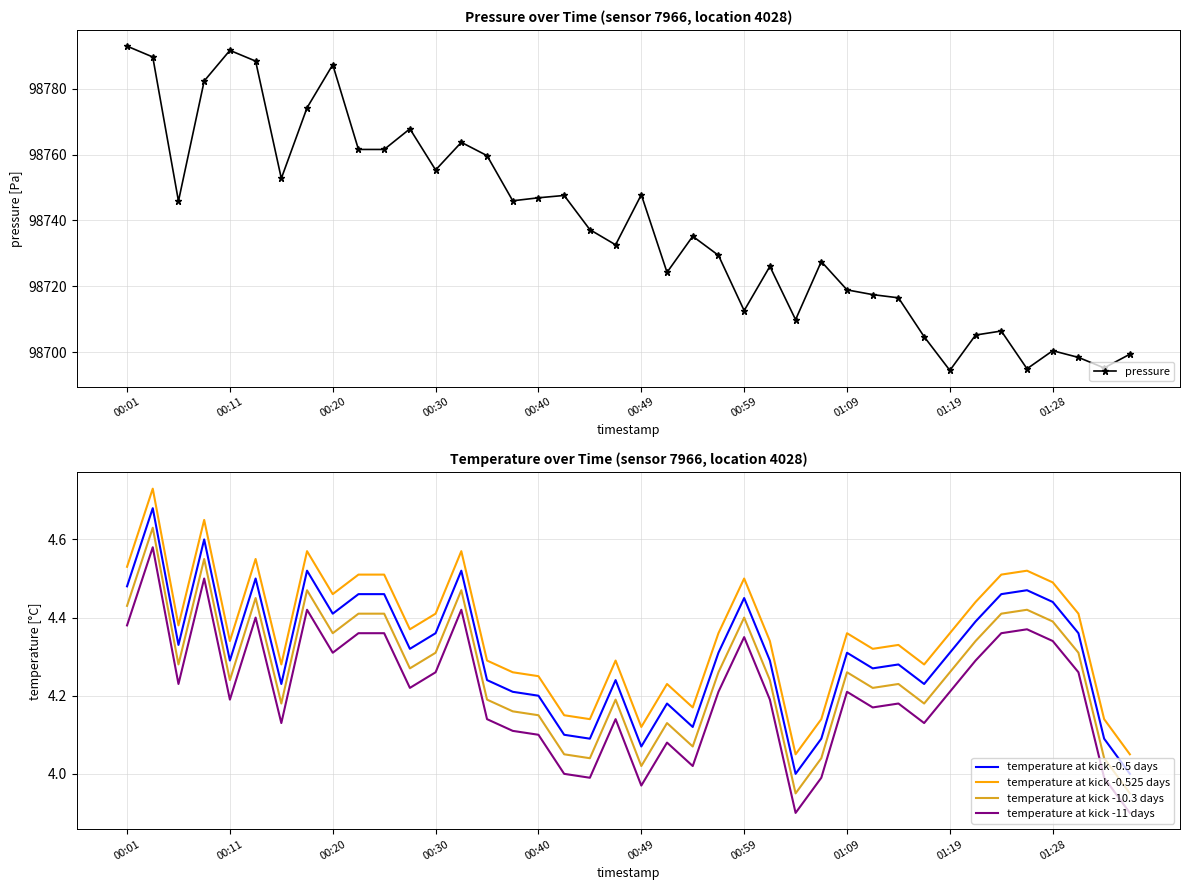

Which series has the largest total across all categories?

pressure